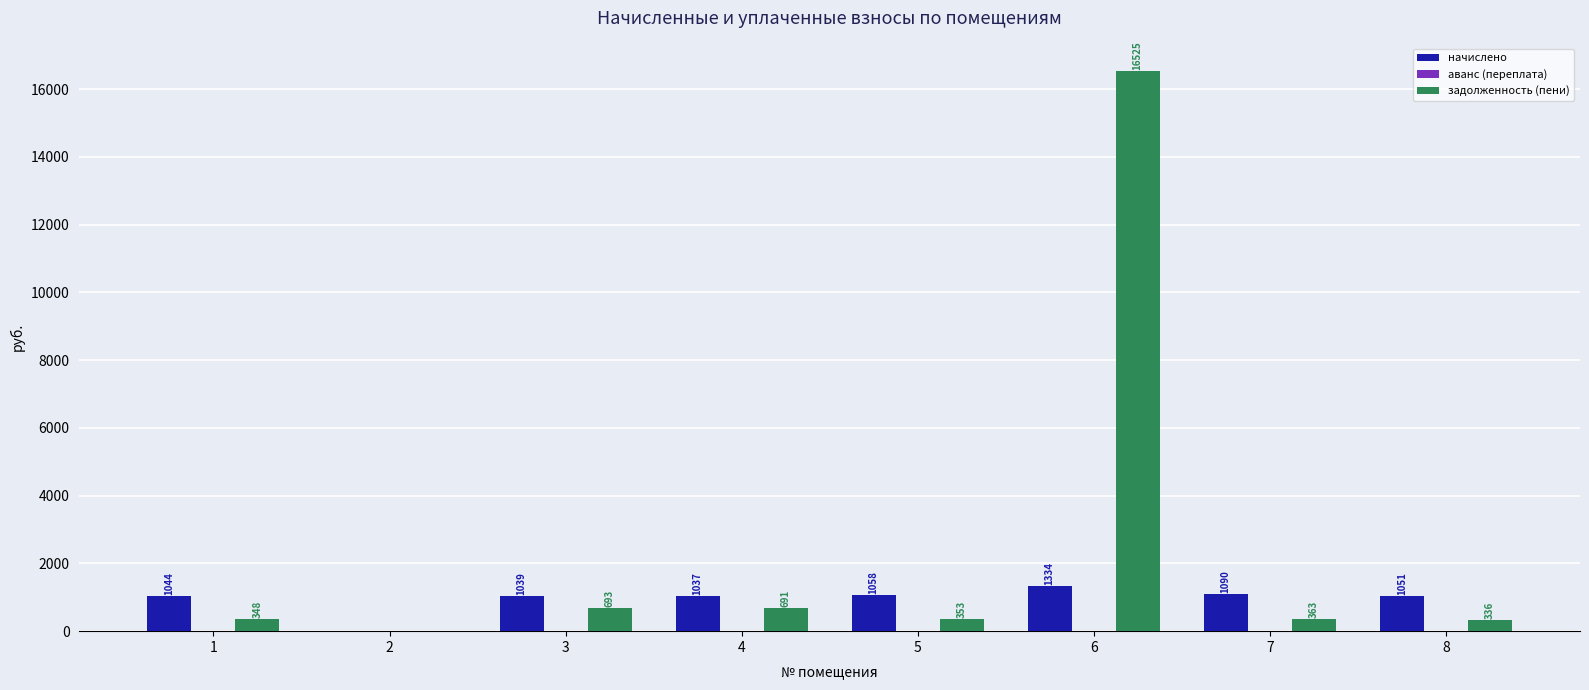

Between 4 and 8, which series saw the biggest shift?

задолженность (пени)